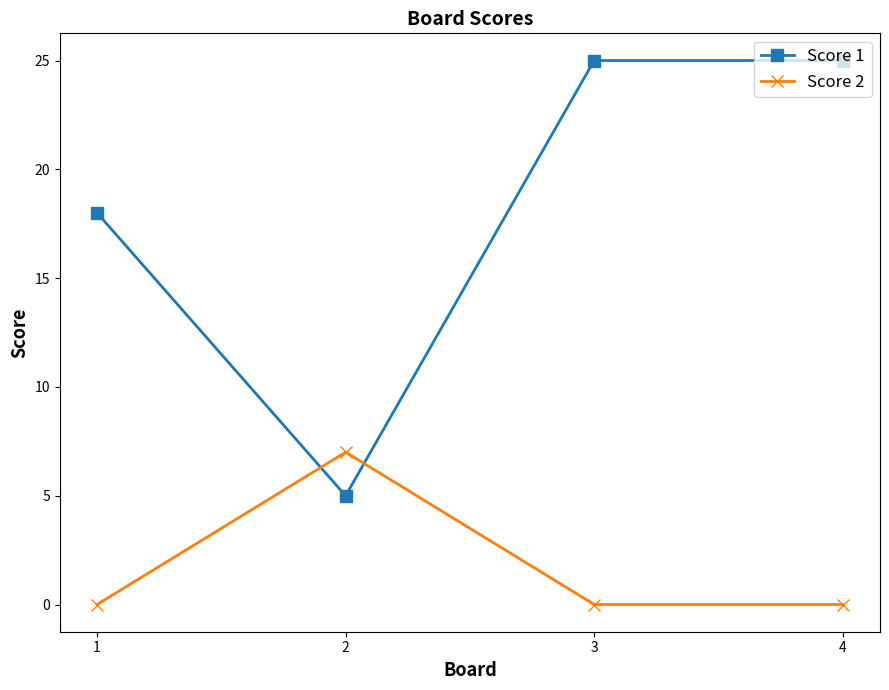

At 4, list the series in order from largest to smallest.

Score 1, Score 2